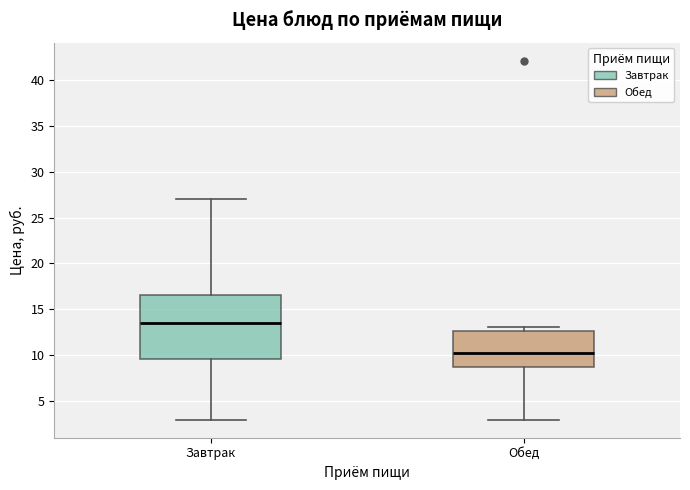

Reading left to right, transcribe this box plot: for each box, give where its median line is, the range the box spans, and where its two whiskers end, as read against the y-axis. The values are not printed on the chart, so give them approximately, as read against the axis.

Завтрак: median 13.5, box 9.5 to 16.5, whiskers 3.0 to 27.0
Обед: median 10.0, box 8.5 to 12.5, whiskers 3.0 to 13.0